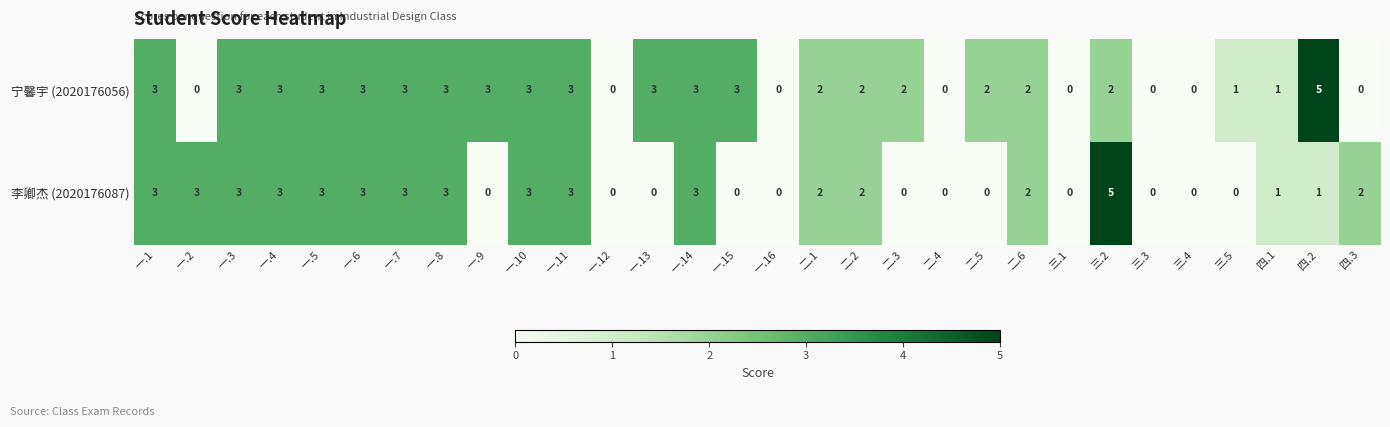

What is the spread (max minus min) of values at 四.2?

4